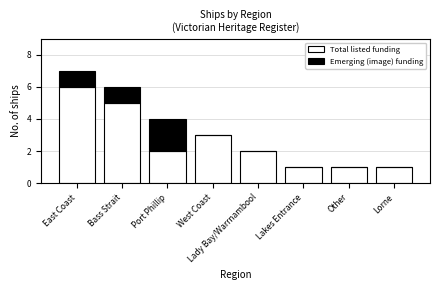

What is the sum of all Total listed funding values?

21